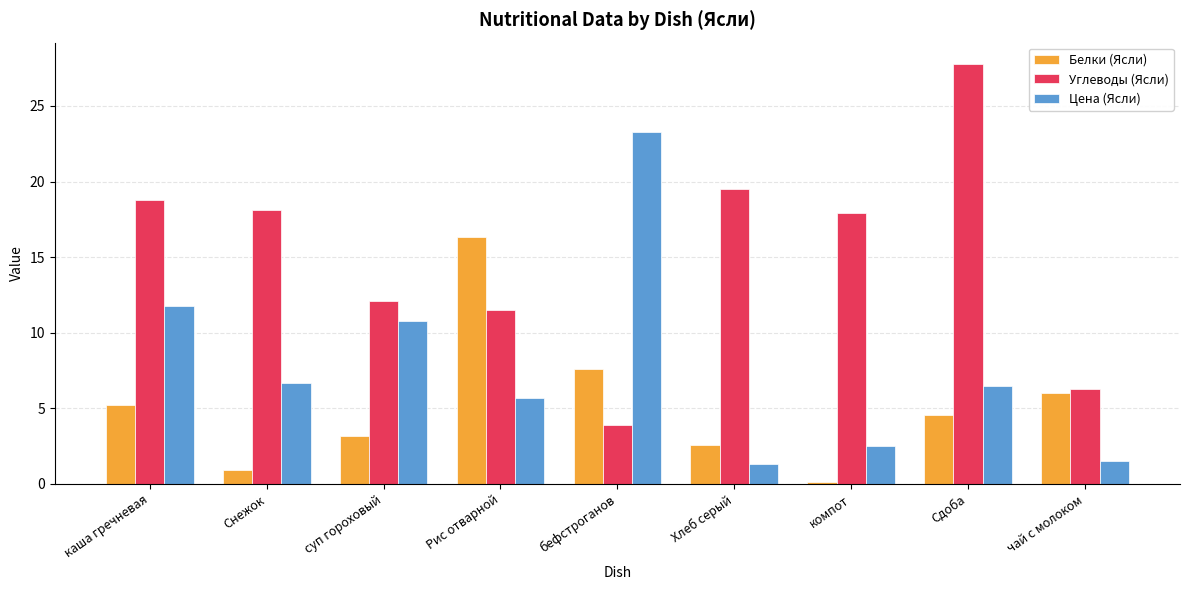

At which category is the sum across all series the highest?

Сдоба